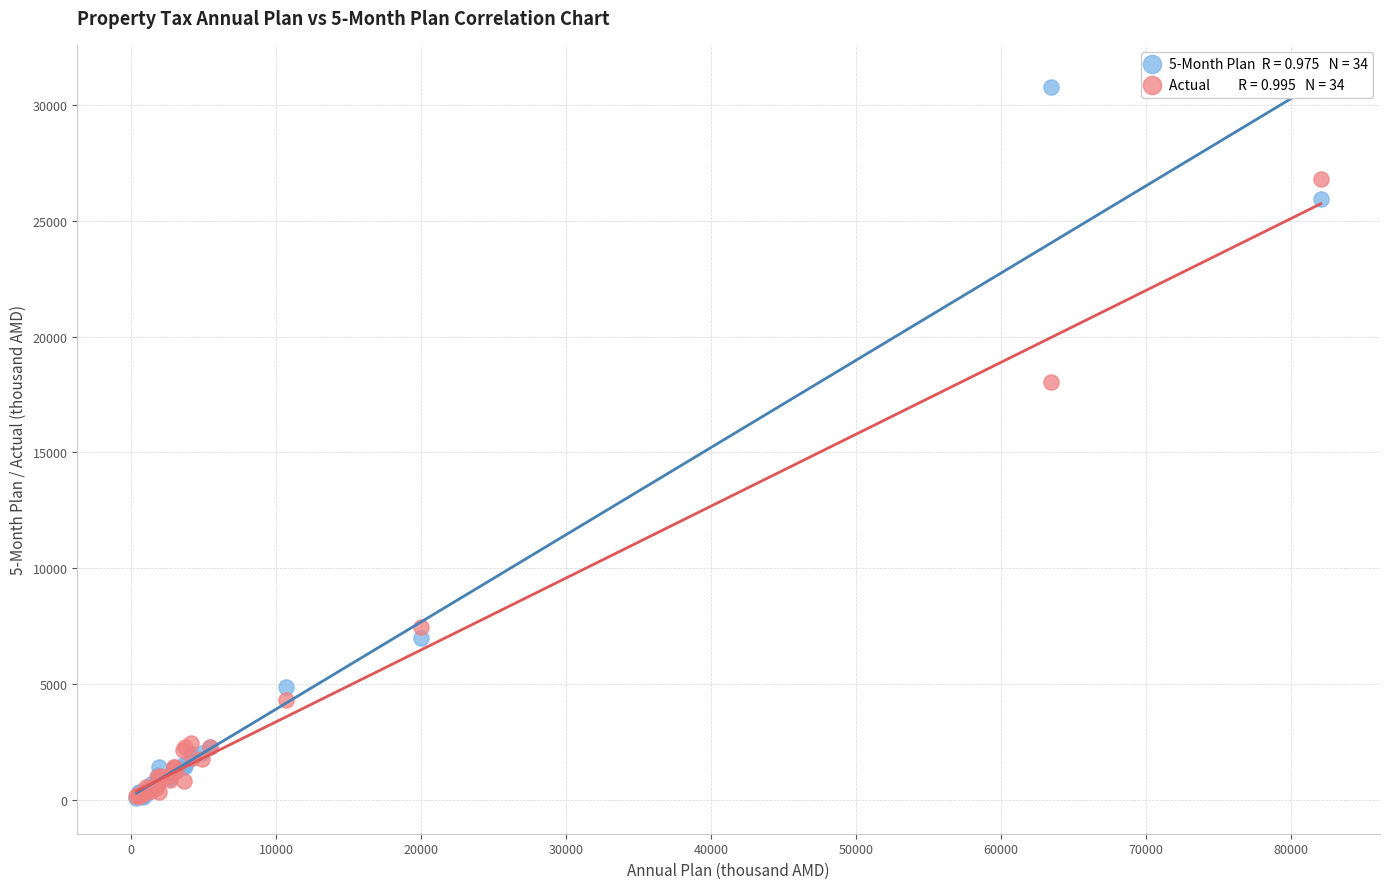

Across all series, what Y value is closest to 15425?

18060.7